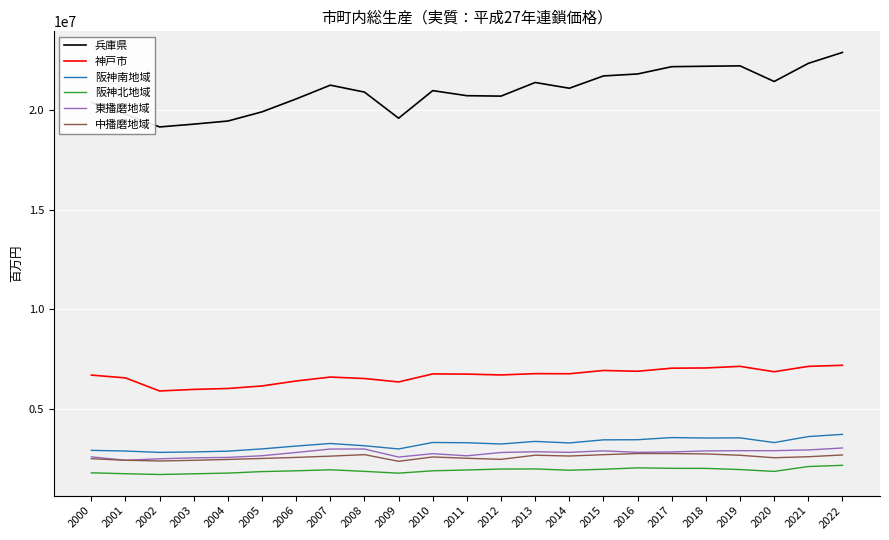

True or false: 神戸市 and 阪神南地域 cross at least once.

False